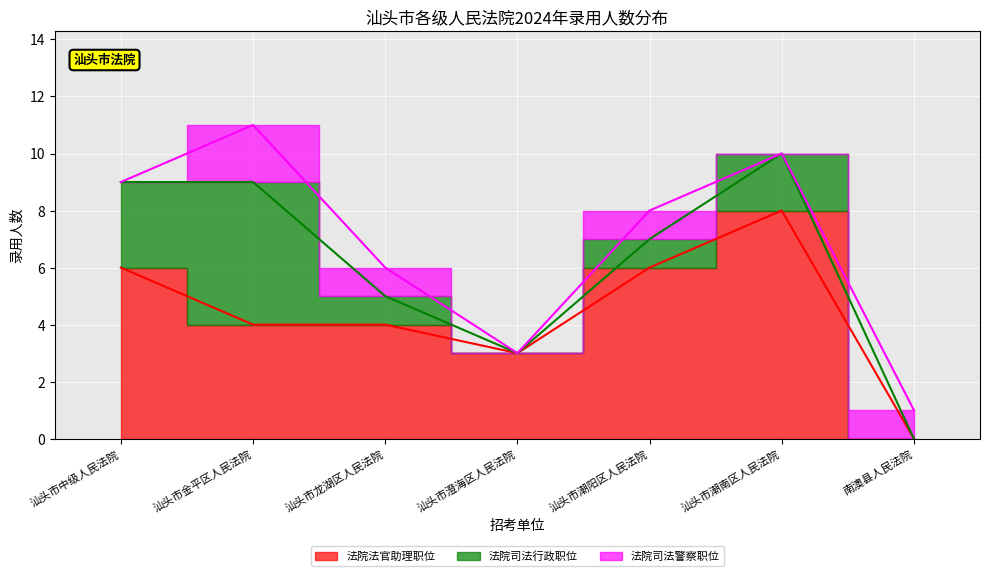

True or false: 法院法官助理职位 has more than 0 points higher than both neighbors.

True